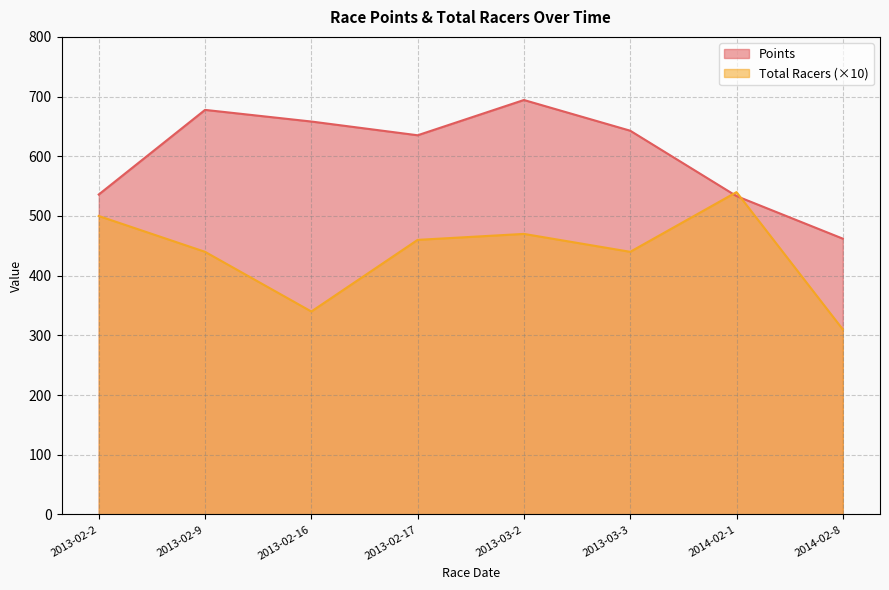

What is the difference between the Points values at 2013-03-3 and 2013-02-16?

15.4